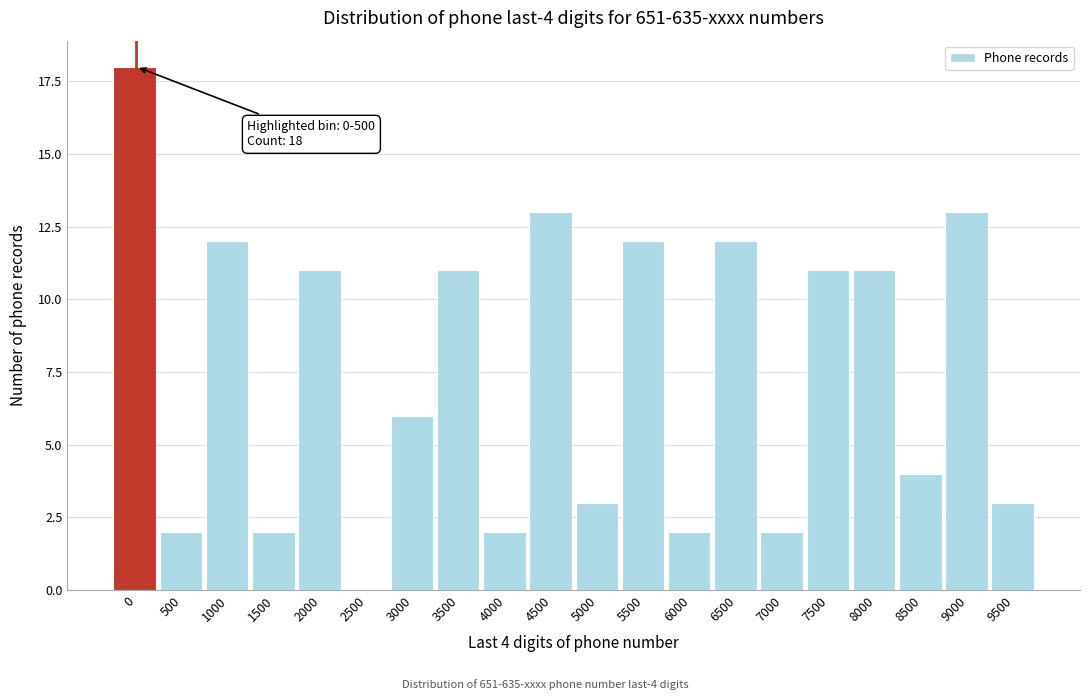

Reading left to right, transcribe all the data shown in this chart.

0=18	500=2	1000=12	1500=2	2000=11	2500=0	3000=6	3500=11	4000=2	4500=13	5000=3	5500=12	6000=2	6500=12	7000=2	7500=11	8000=11	8500=4	9000=13	9500=3